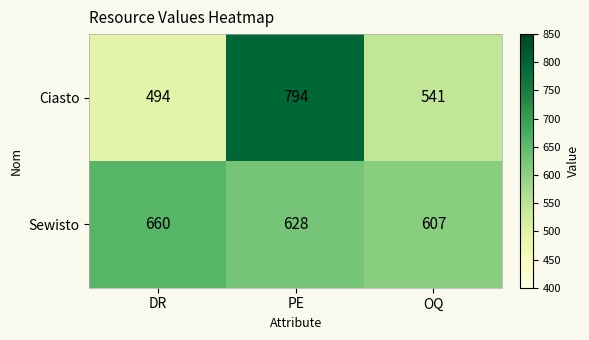

At which label does Ciasto reach its peak?

PE